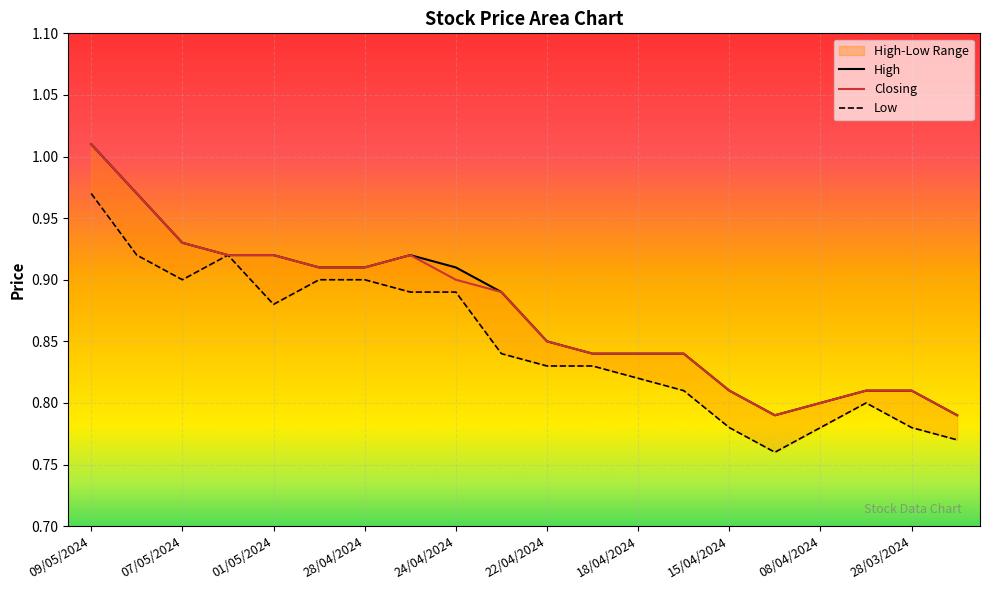

What is the value of the Closing point at the 18th from the left?

0.8